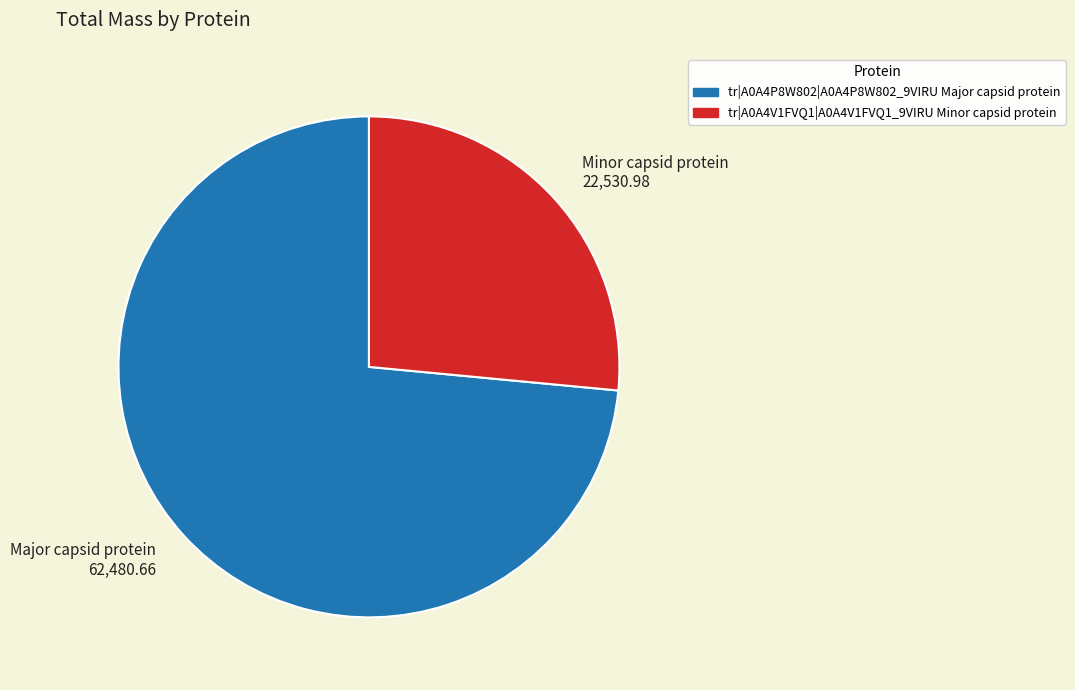

Rank the categories by value from lowest to highest.

tr|A0A4V1FVQ1|A0A4V1FVQ1_9VIRU Minor capsid protein, tr|A0A4P8W802|A0A4P8W802_9VIRU Major capsid protein